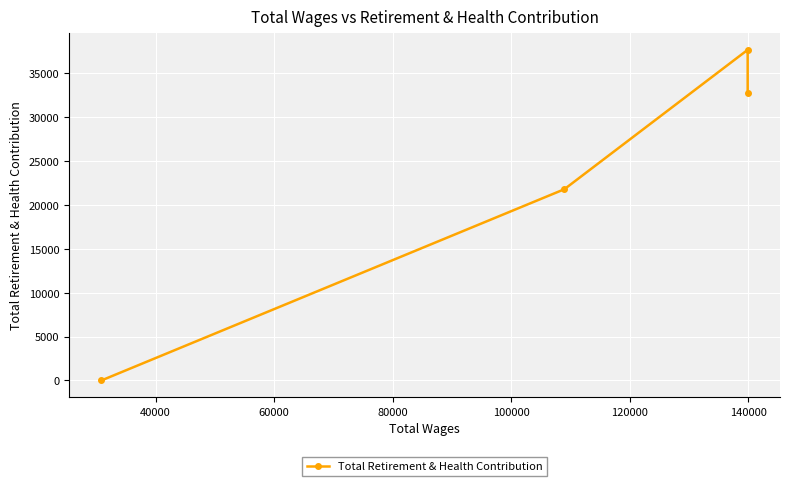

Does the chart display data point markers on the line(s)?

Yes